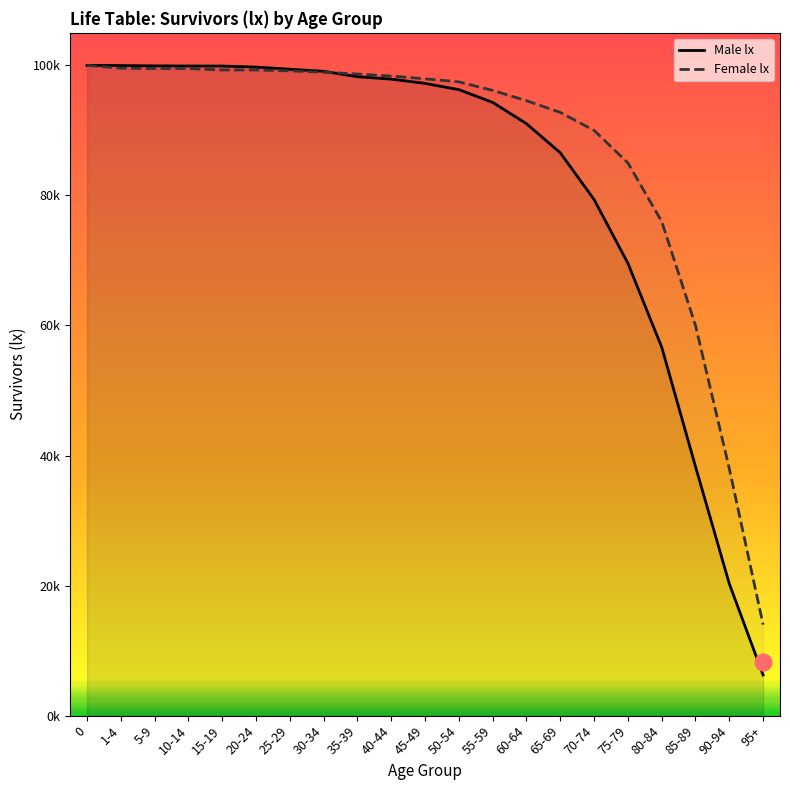

How many times do Female lx and Male lx cross each other?

1